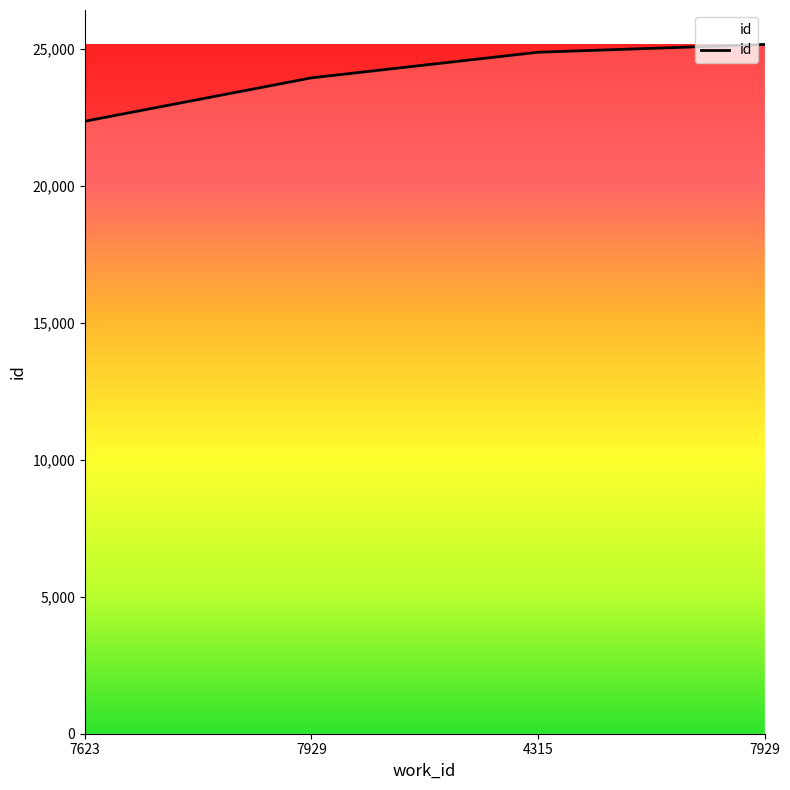

What is the sum of all values?

96315